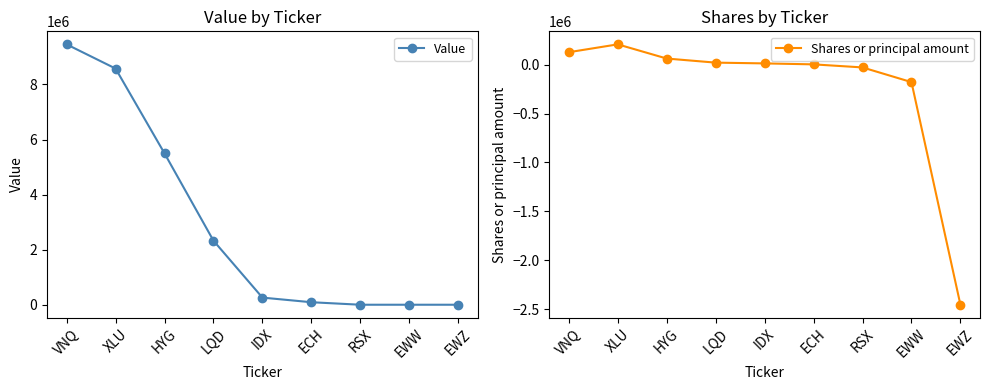

At ECH, list the series in order from largest to smallest.

Value, Shares or principal amount